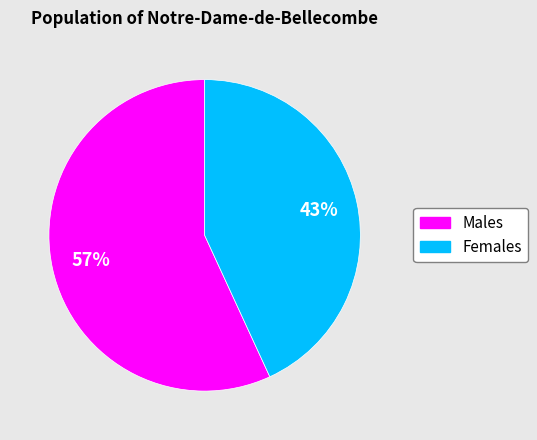

True or false: Females accounts for 53% of the total.

False